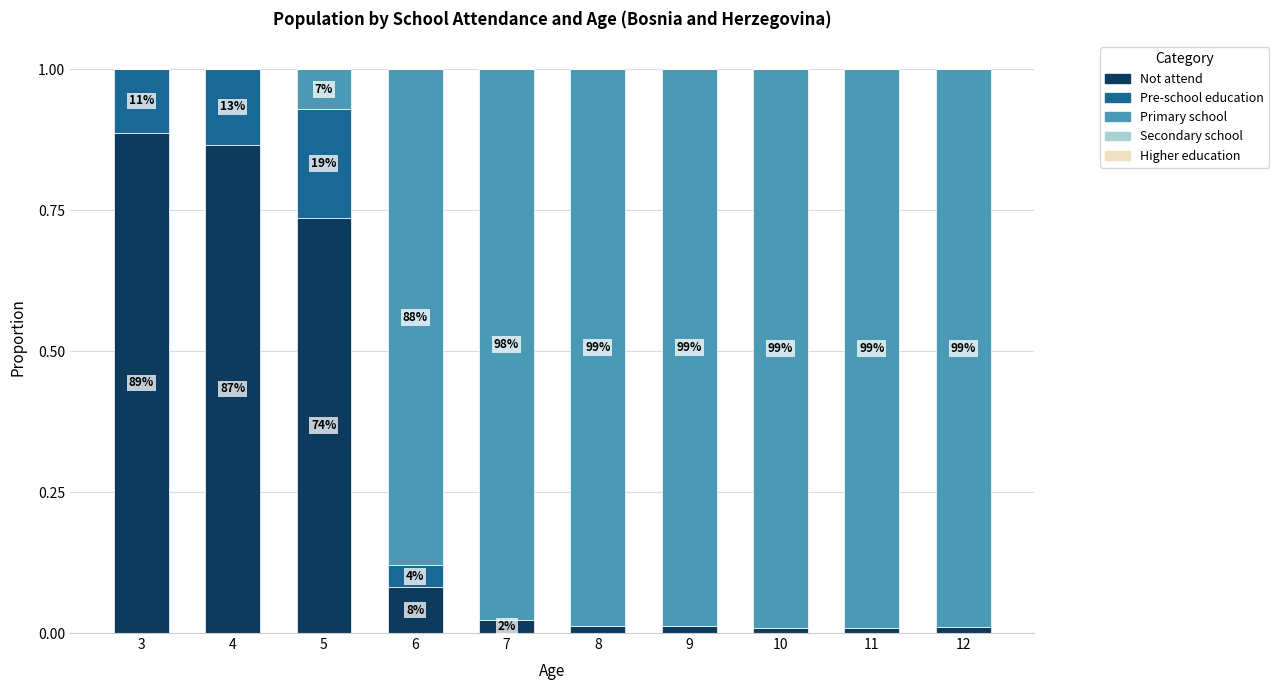

Where is Pre-school education nearest to the value 0?

7